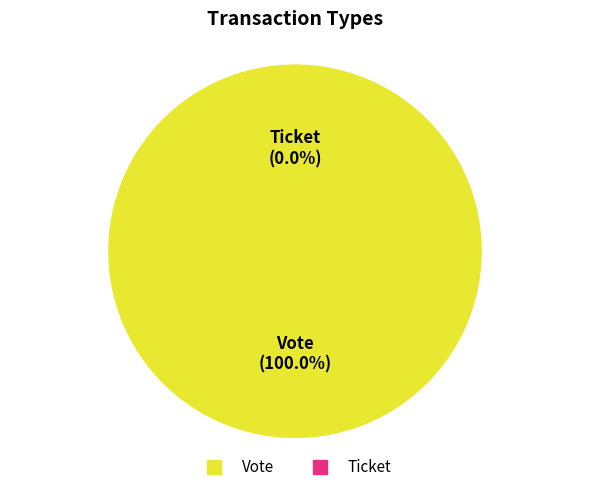

The Vote slice represents 87% of the pie. True or false?

False